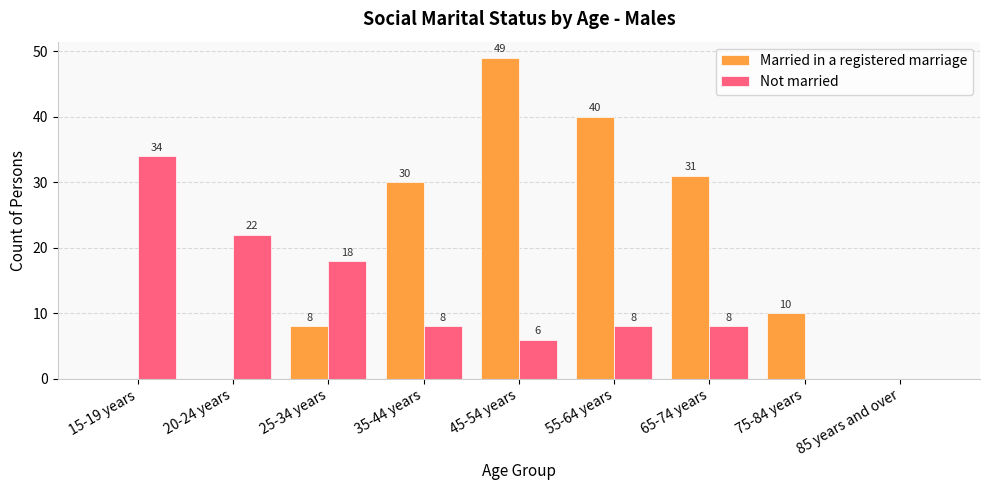

How many groups of bars are there?

9